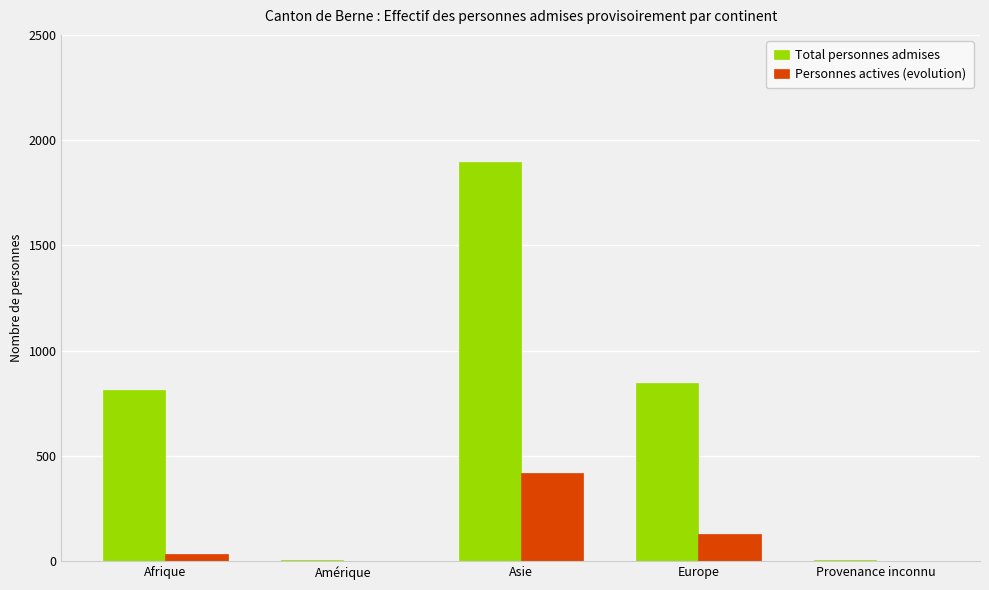

What is the maximum value shown in the chart?

1897